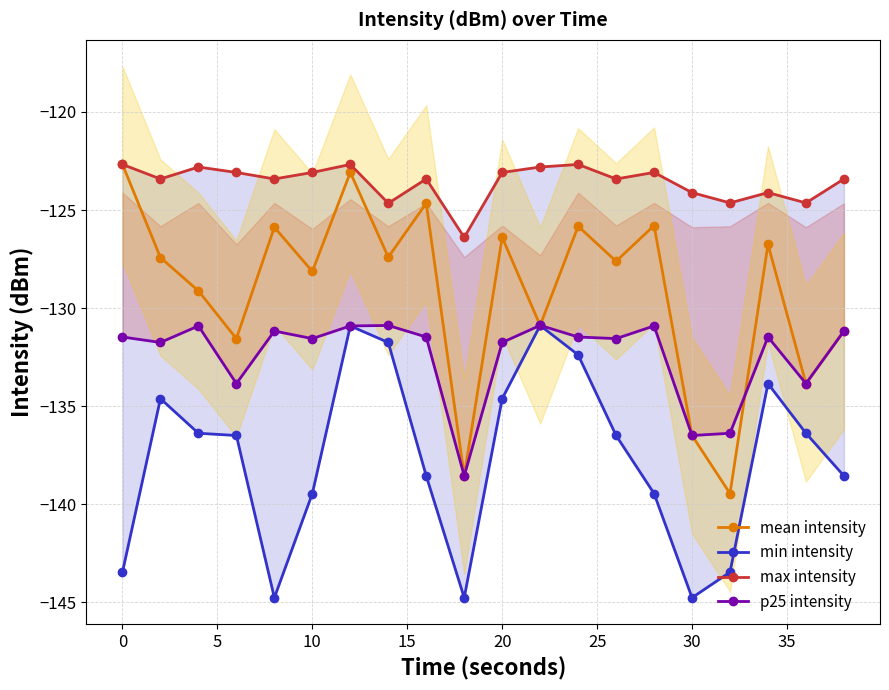

How many interior local peaks does the mean intensity series have?

7